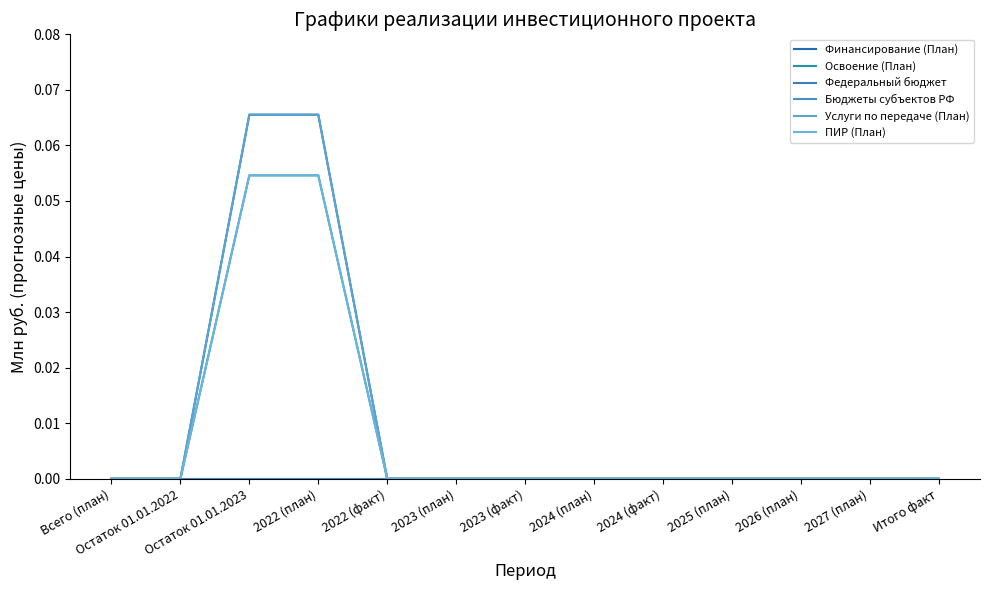

What is the value of the Финансирование (План) point at the 4th from the left?

0.1